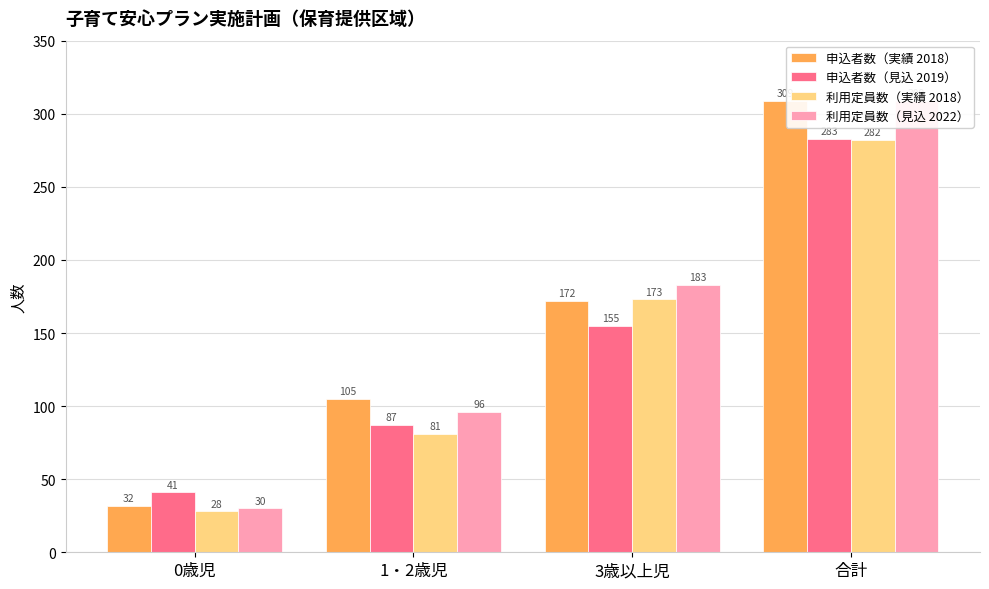

What is the approximate value of 申込者数（見込 2019） at 1・2歳児, to the nearest 10?

90